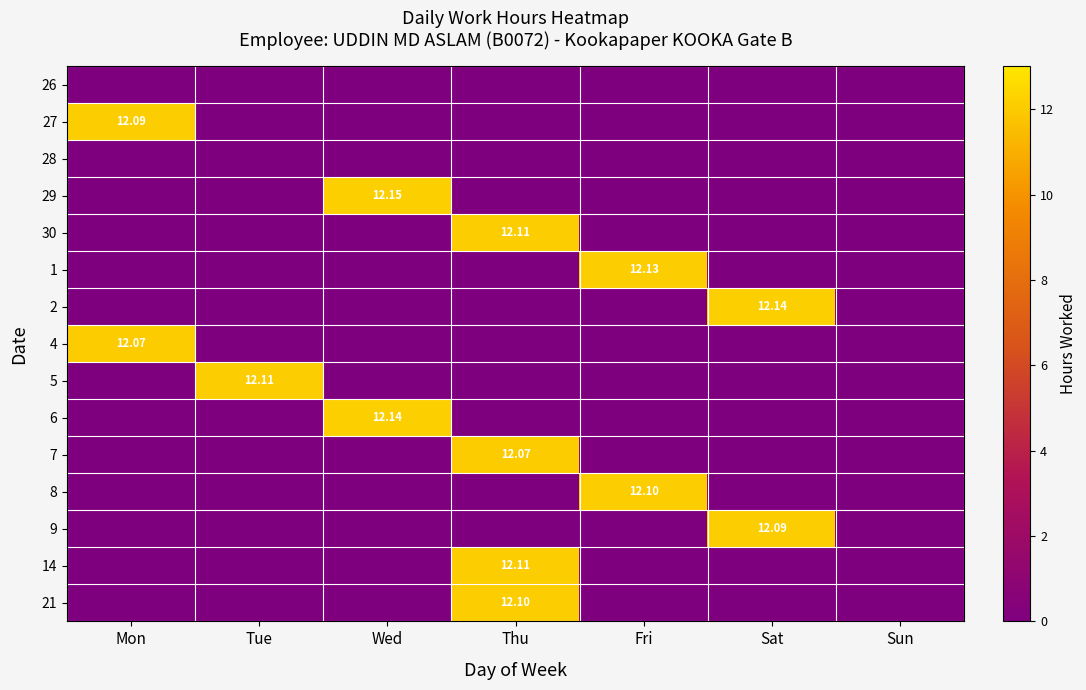

List the labels in order of 14 value, smallest first.

Mon, Tue, Wed, Fri, Sat, Sun, Thu